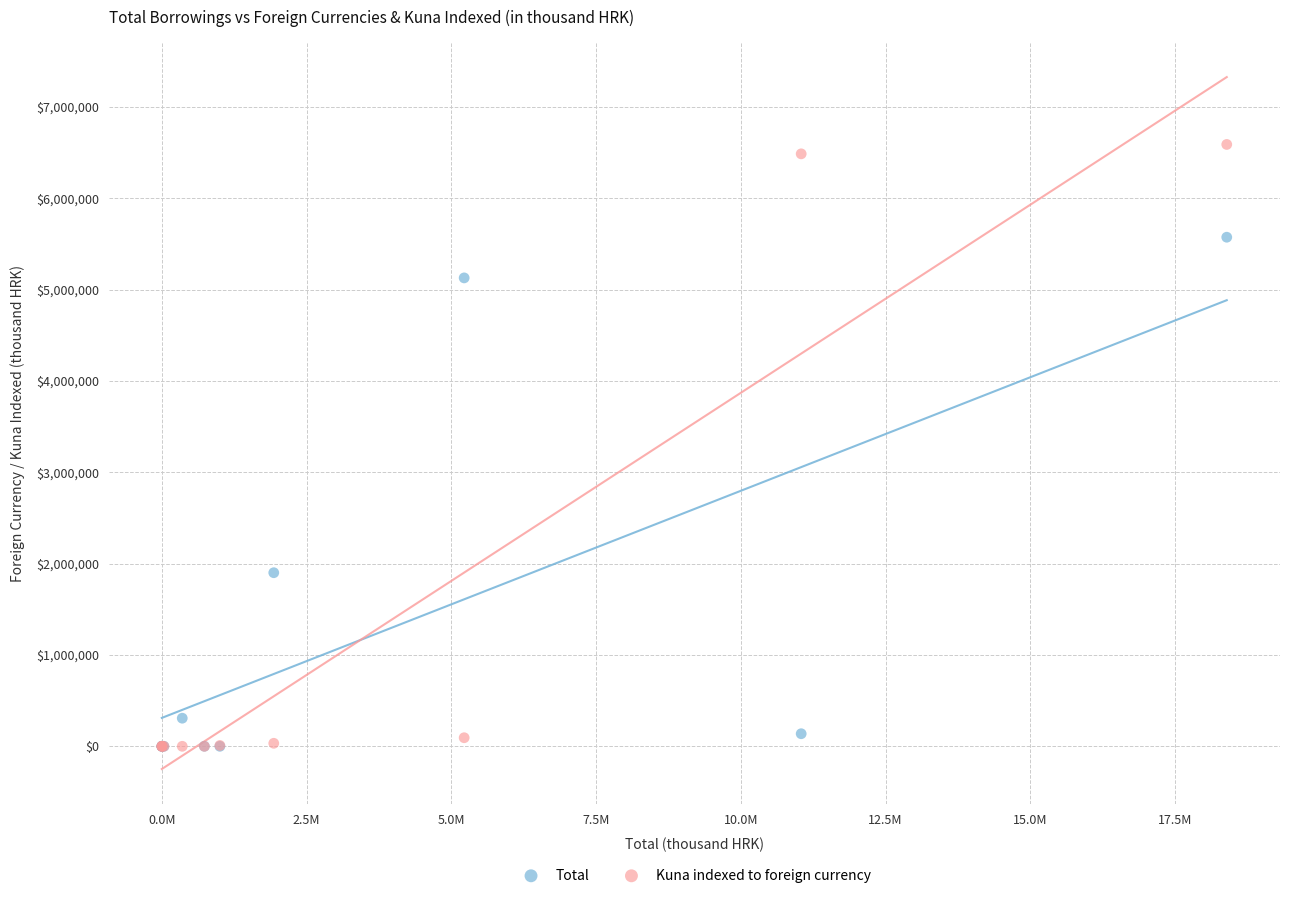

In the Total series, what Y value is closest to 2786832?

1900476